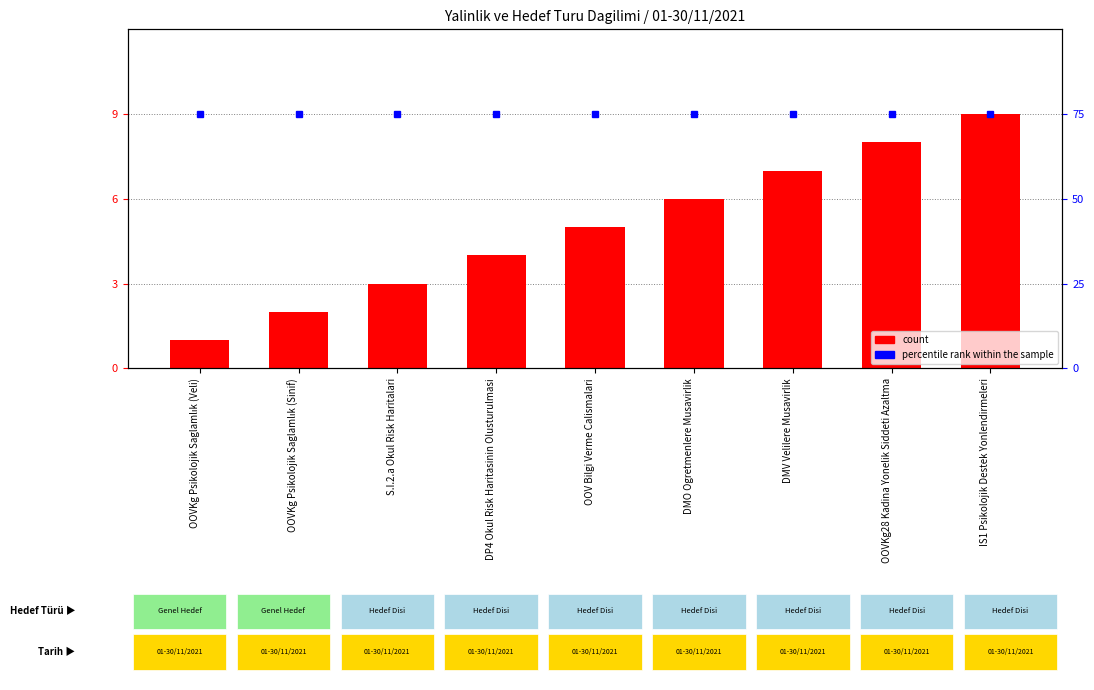

What is the maximum value for count?

9